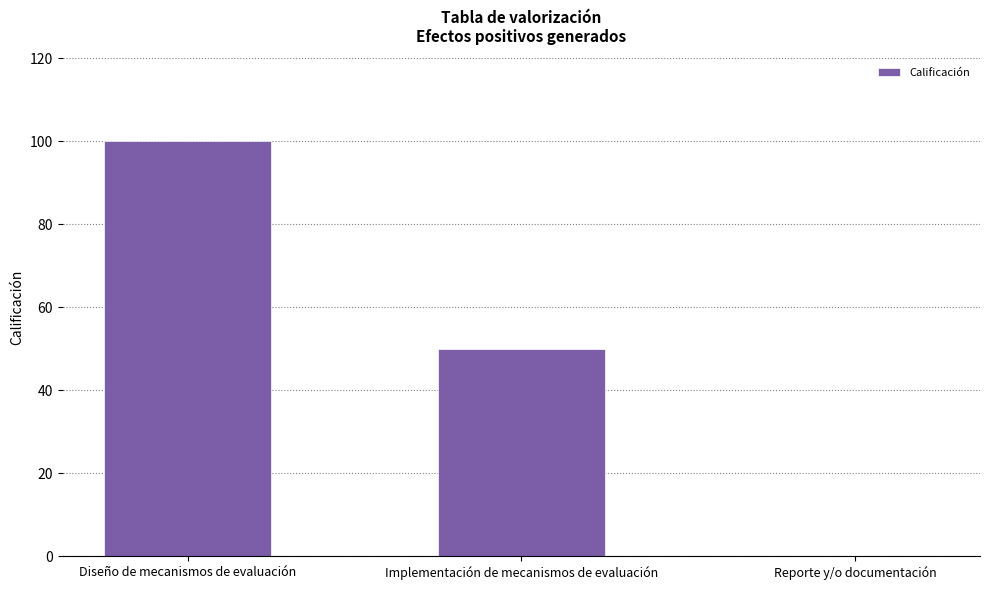

Is it true that the value at Reporte y/o documentación is 37?

False